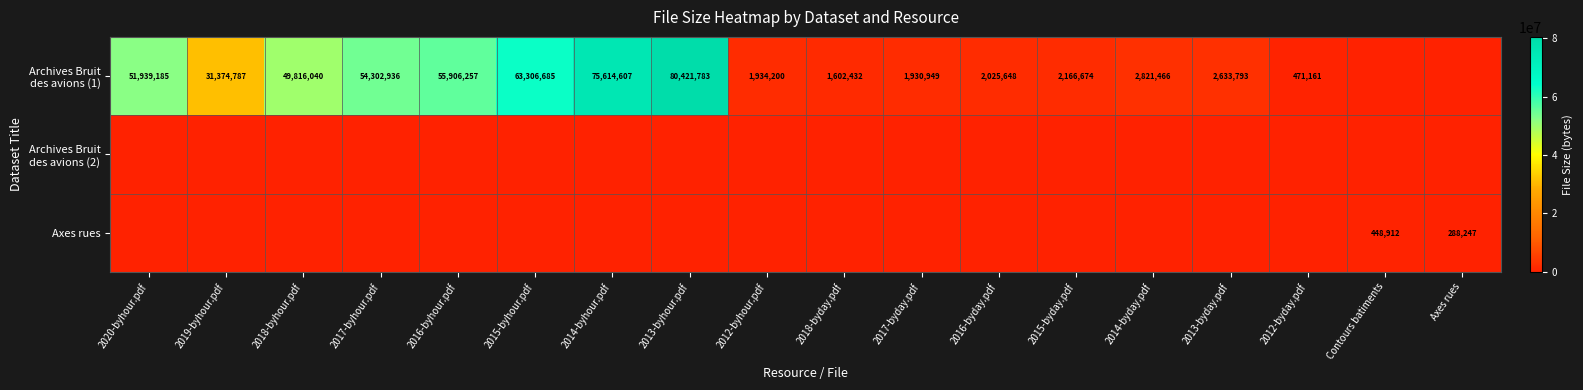

True or false: Axes rues has a value of 166601 at Contours batiments.

False